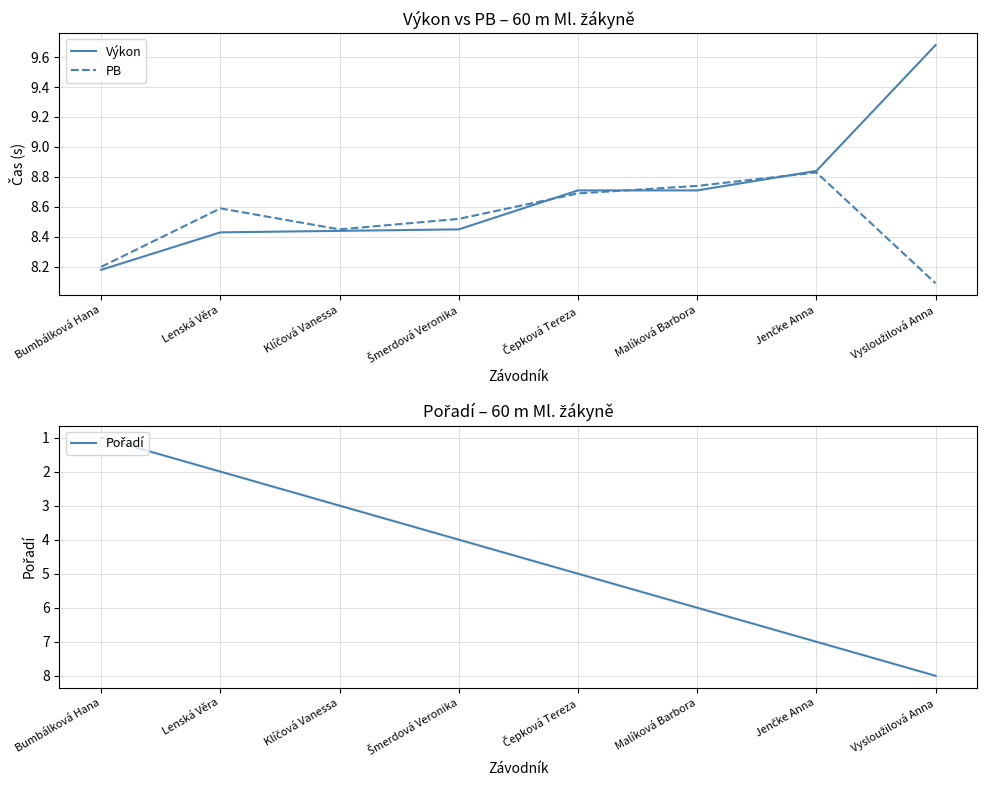

What is the spread (max minus min) of values at Čepková Tereza?

3.7